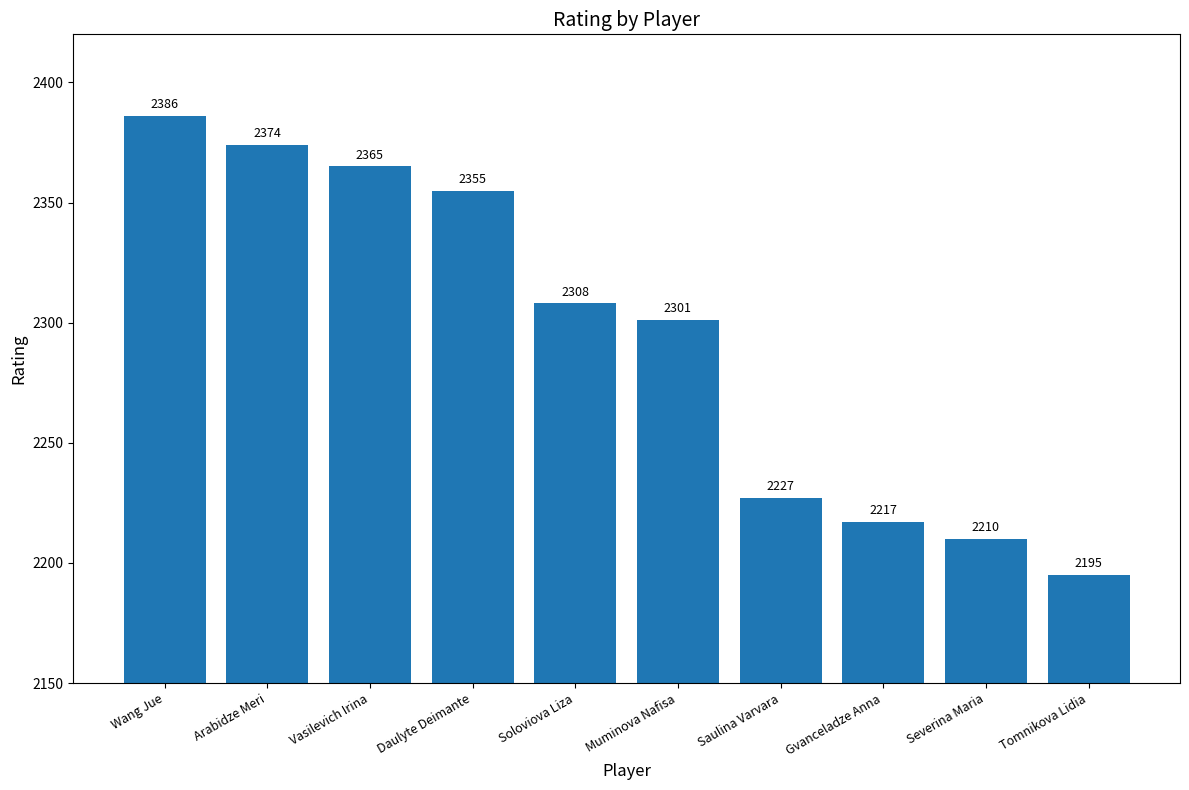

At which label is the value closest to 2290?

Muminova Nafisa